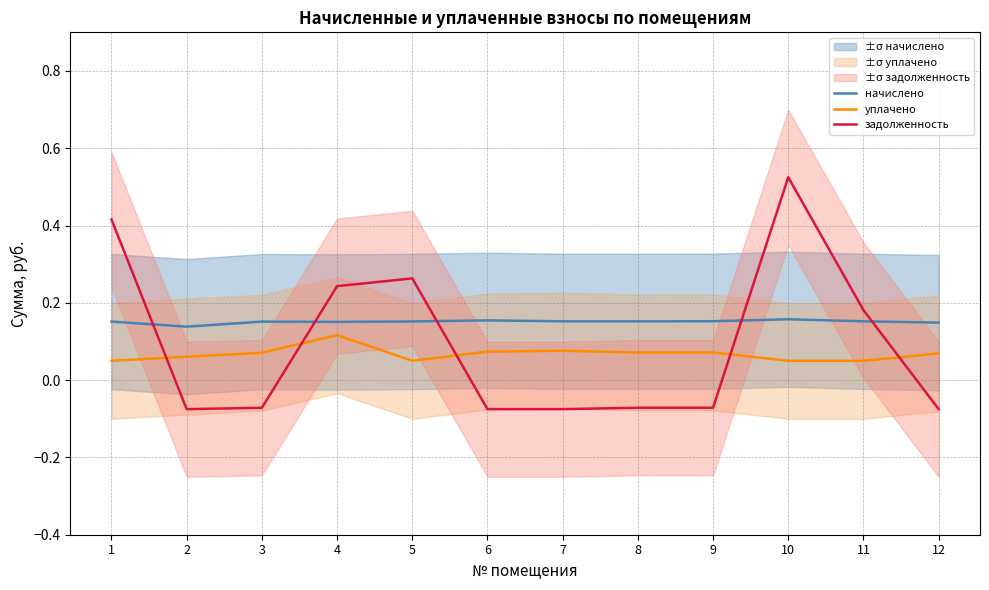

What is the value of the начислено point at the 2nd from the left?

0.1